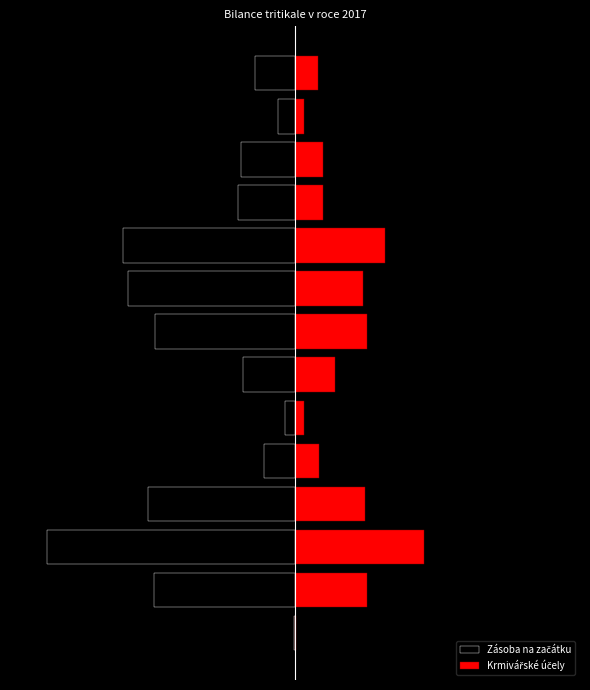

Reading right to left, extract all data points from this chart.

Zásoba na začátku: 13=-2760.0	12=-1173.2	11=-3718.2	10=-3946.4	9=-11843.1	8=-11475.3	7=-9622.2	6=-3597.1	5=-683.2	4=-2108.2	3=-10122.3	2=-17059.5	1=-9708.7	0=-44.3
Krmivářské účely: 13=1583.8	12=616.6	11=1910.5	10=1894.4	9=6220.1	8=4685.1	7=4981.8	6=2759.5	5=642.2	4=1662.1	3=4811.2	2=8850.7	1=4940.4	0=44.0